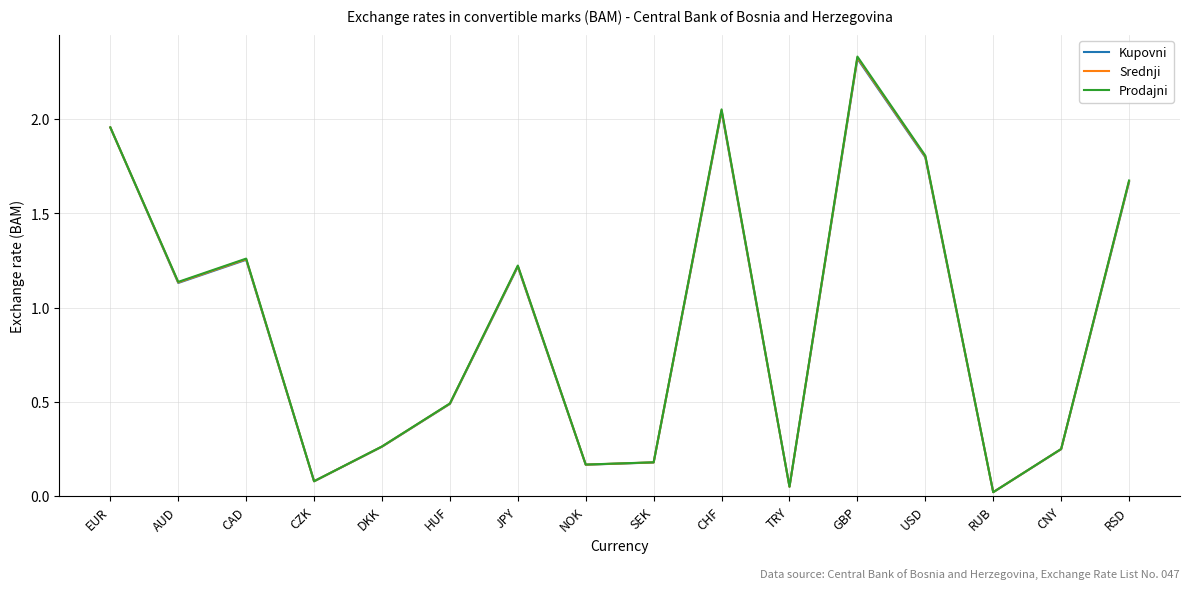

At which label does Prodajni first exceed 1?

EUR